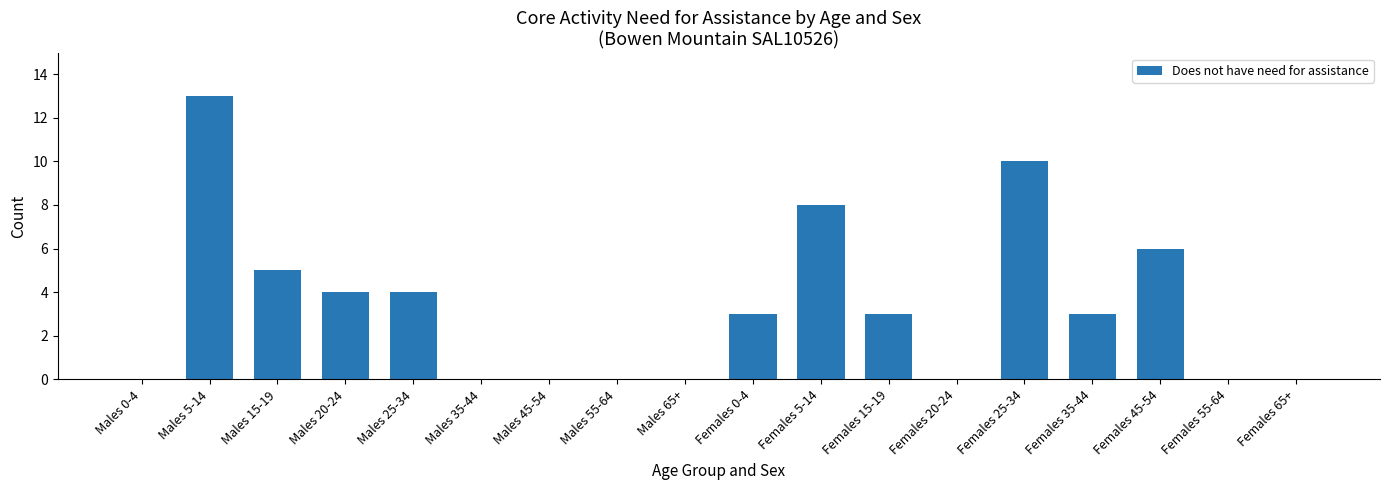

Which has a higher value, Females 5-14 or Males 35-44?

Females 5-14